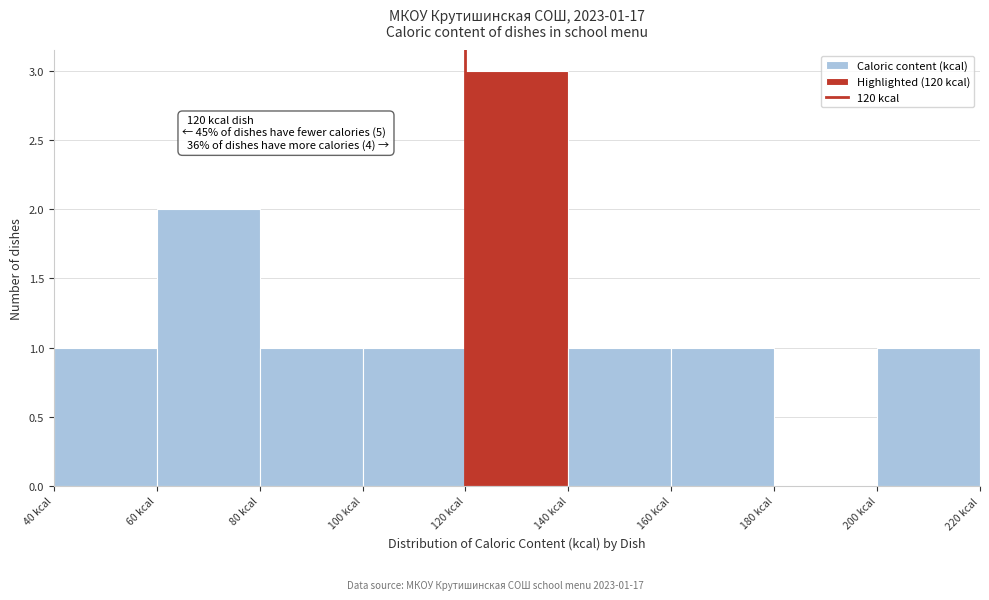

Which range on the x-axis has the tallest bar?

120 to 140